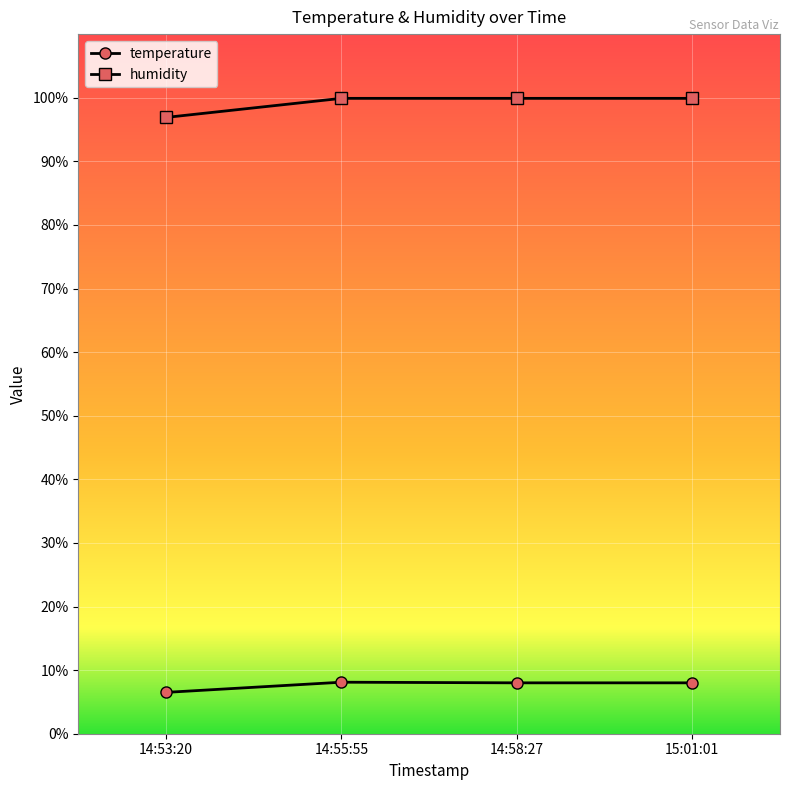

At 14:53:20, list the series in order from smallest to largest.

temperature, humidity